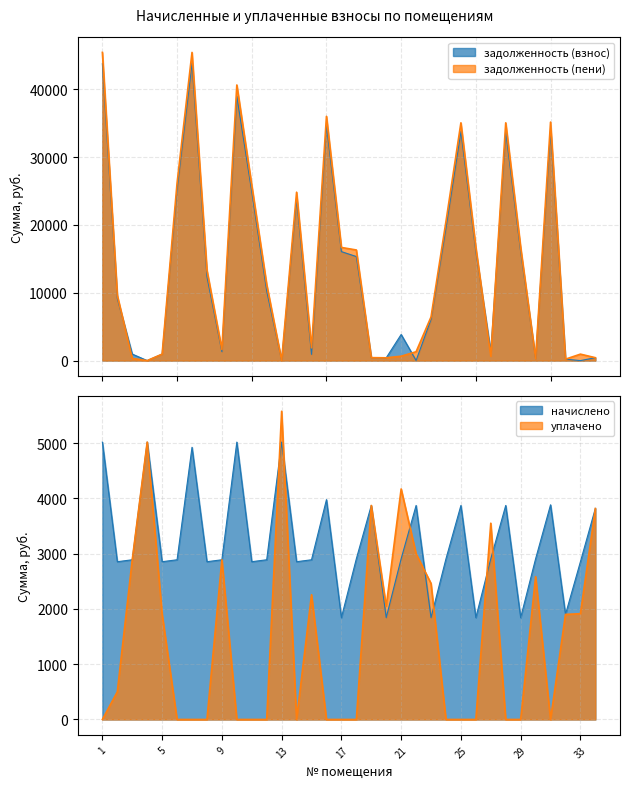

After their last crossing, which series has the higher values: уплачено or задолженность (взнос)?

уплачено